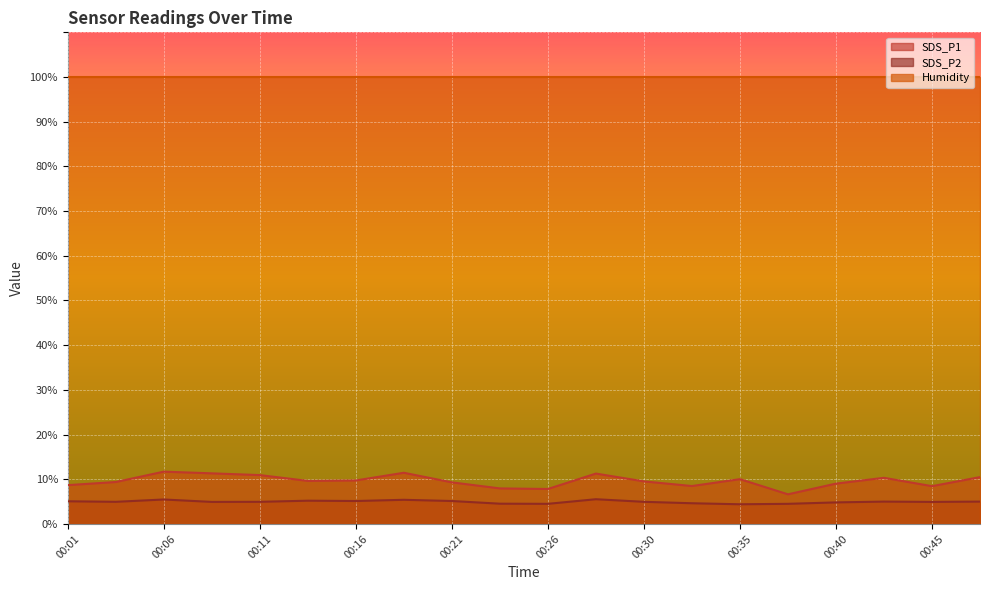

Is the value of SDS_P1 at 00:47 greater than the value of SDS_P2 at 00:28?

Yes